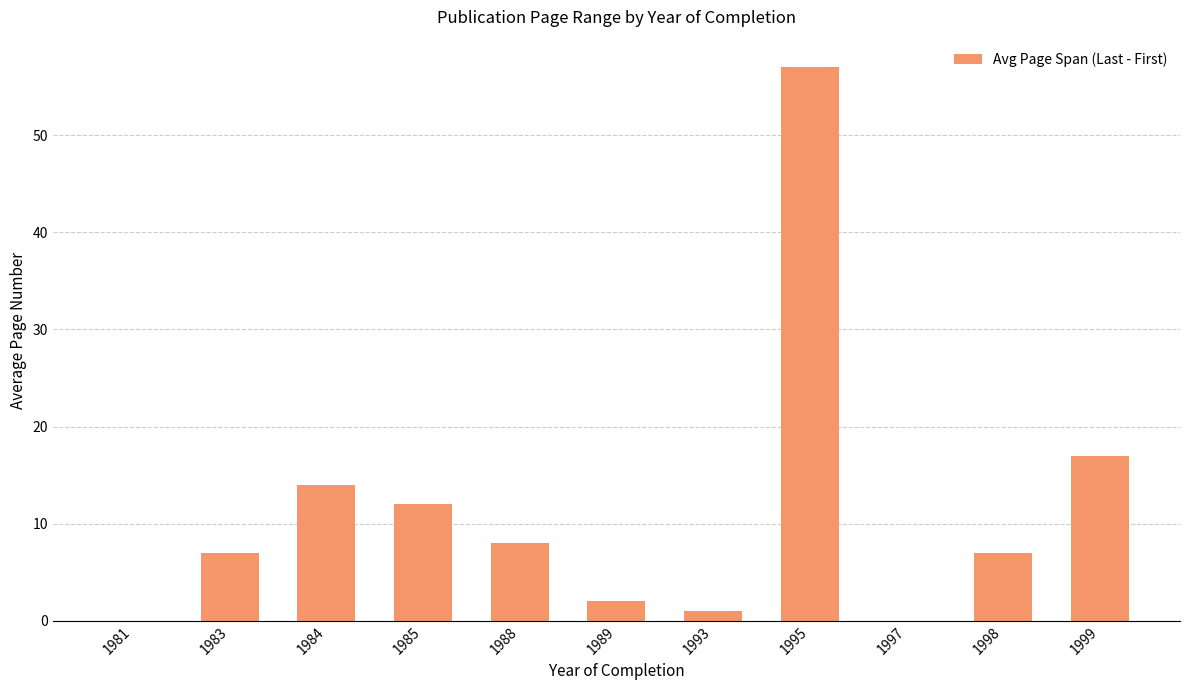

What value does the data have at 1984?

14